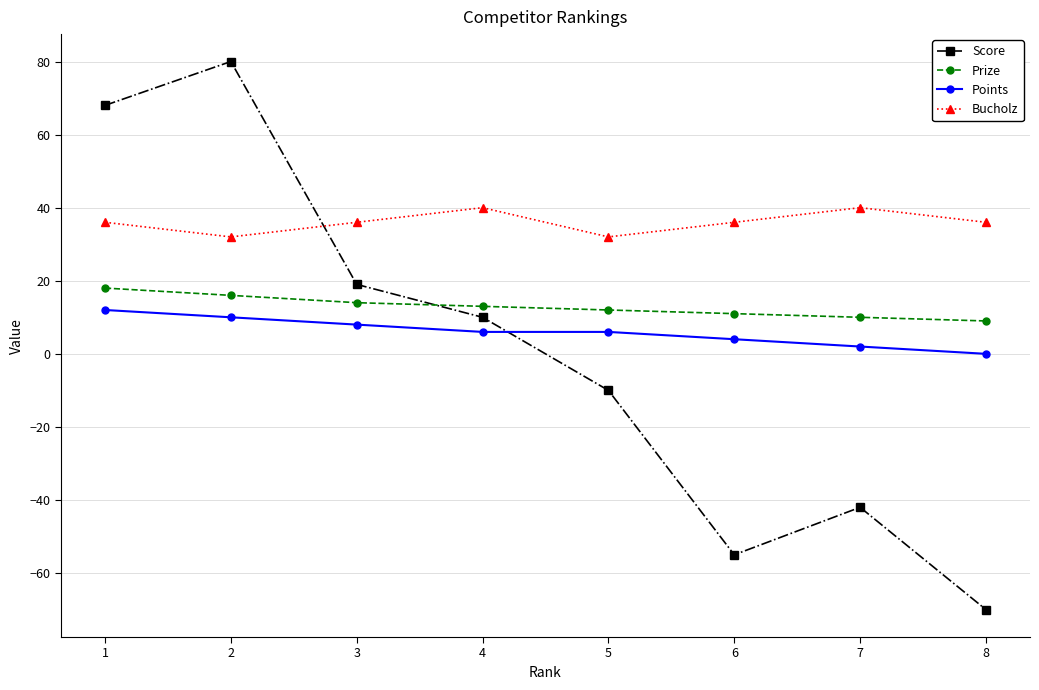

Rank the series at 2 from lowest to highest value.

Points, Prize, Bucholz, Score